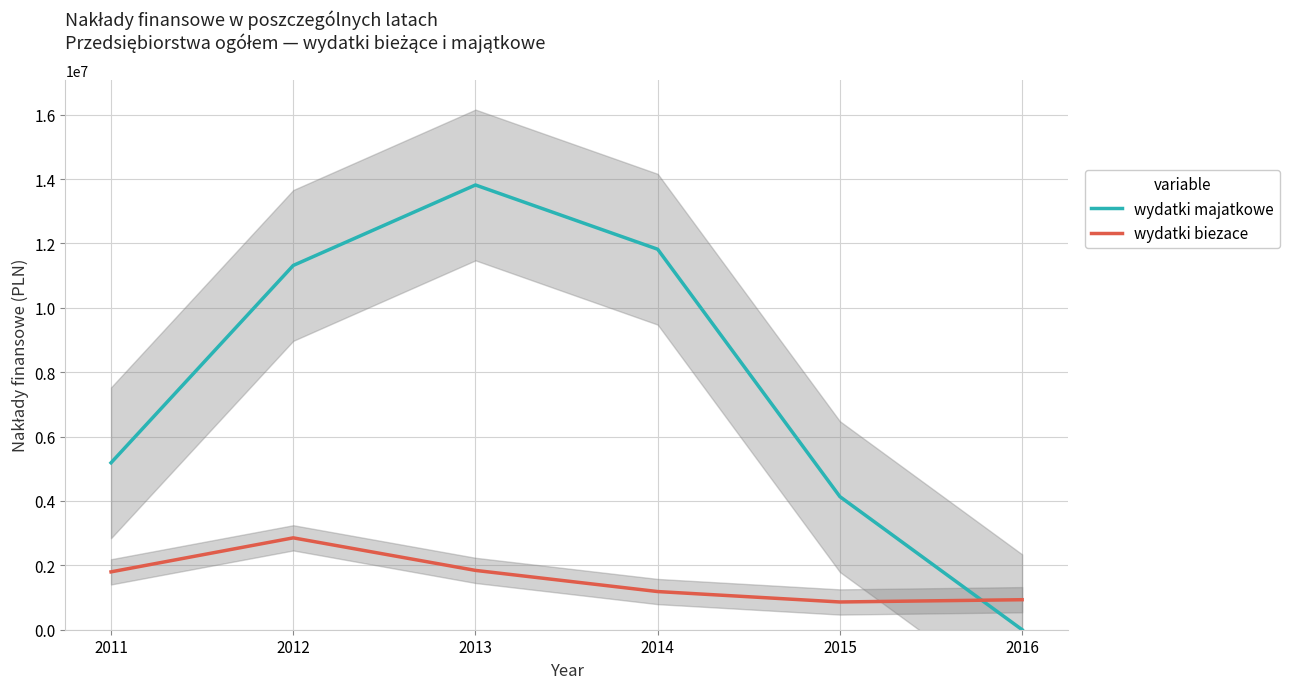

What is the difference between the wydatki biezace values at 2012 and 2016?

1921710.5